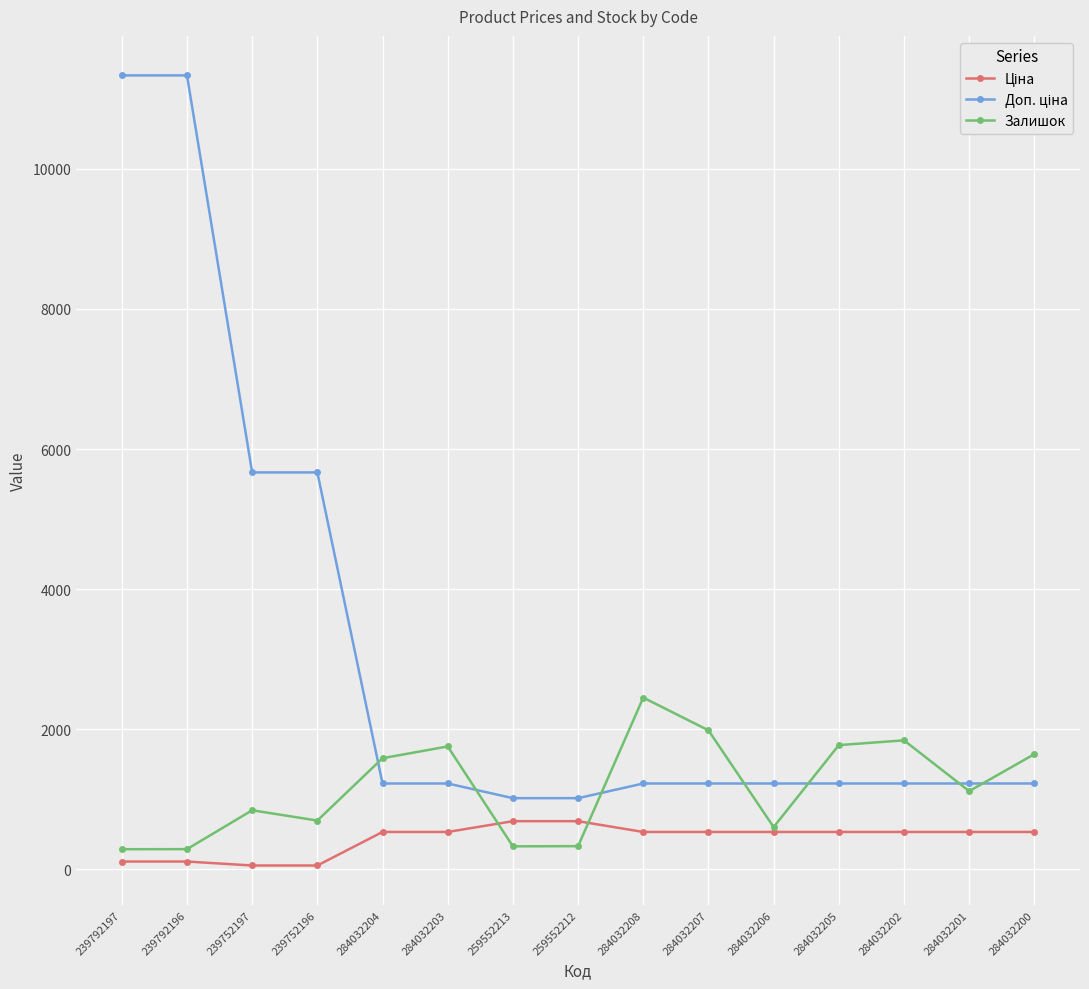

Between 284032205 and 284032201, which series saw the biggest shift?

Залишок